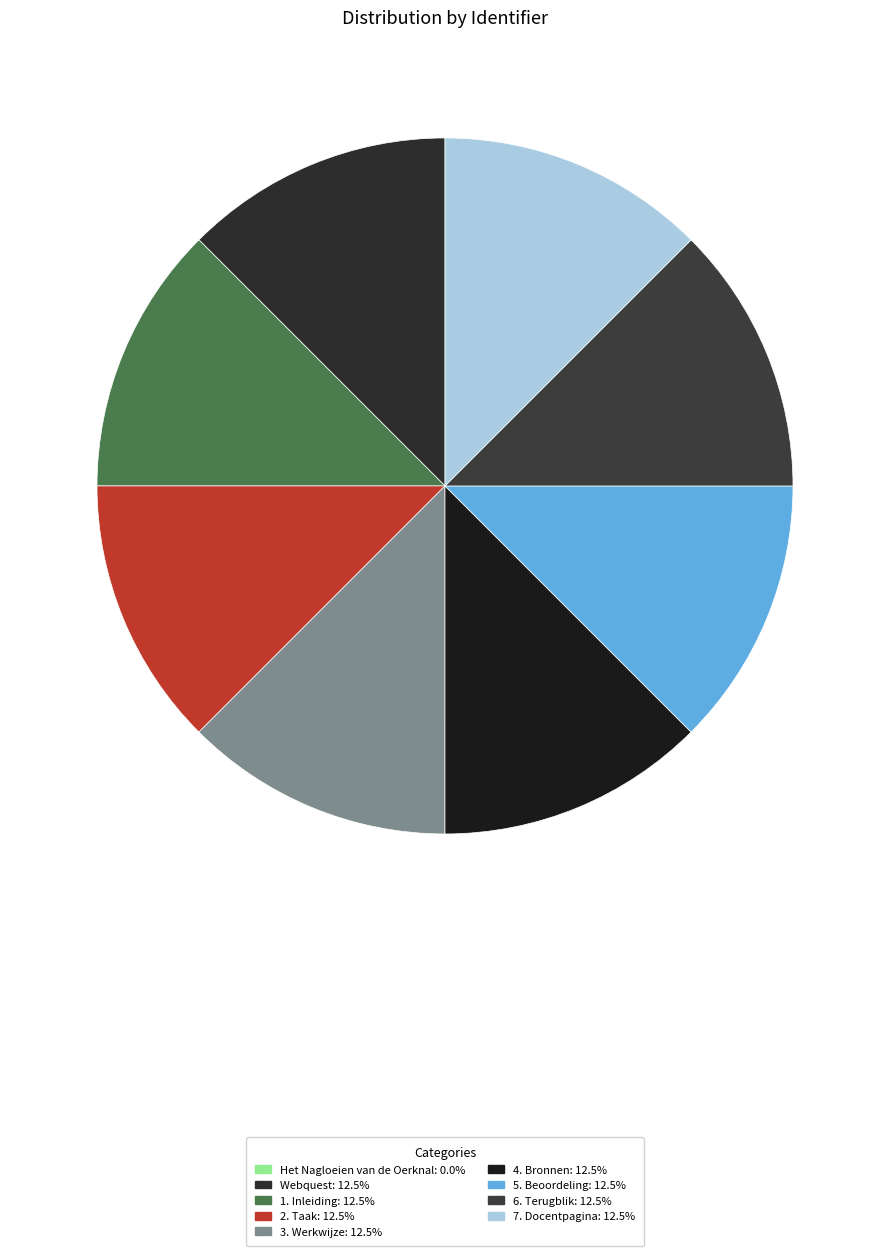

How many slices are in this pie chart?

9